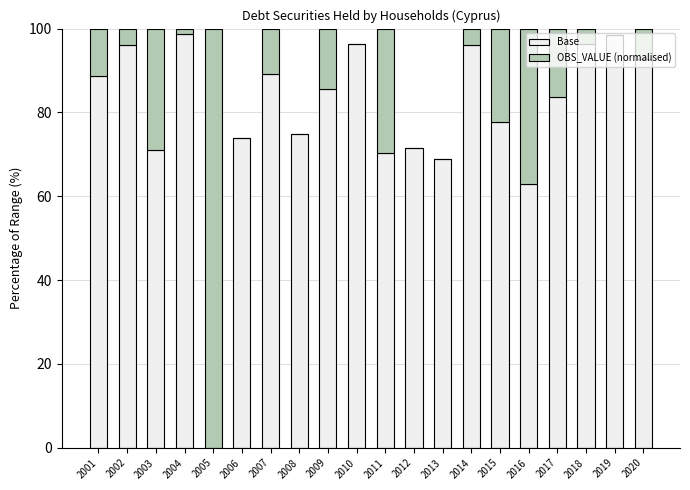

What is the total value across all series at 2003?

100.0